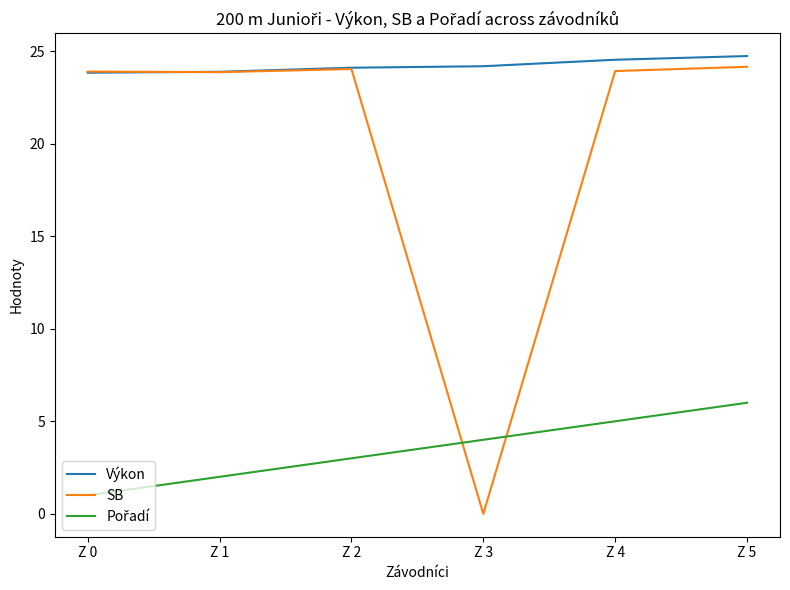

Which series has the largest range (max minus min)?

SB